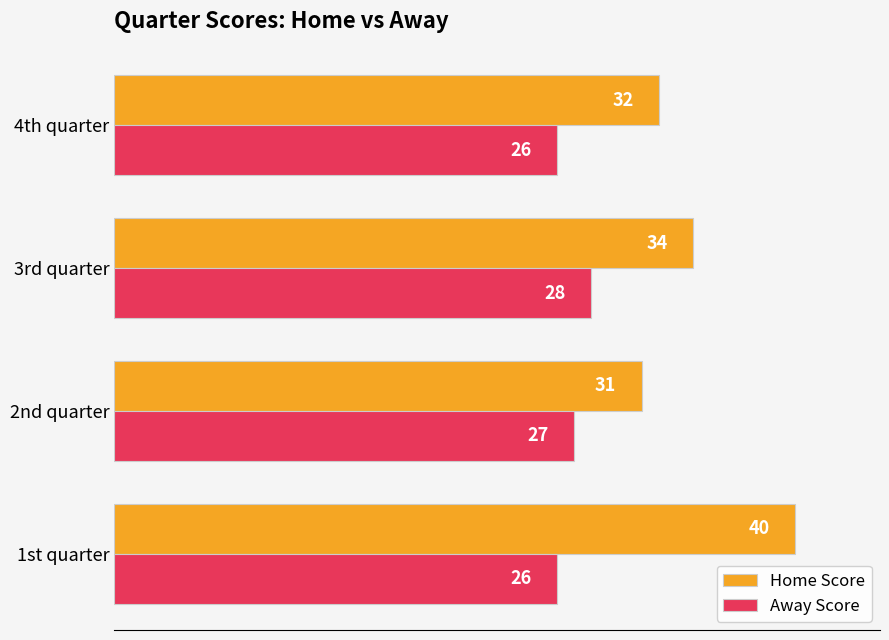

Rank the series by their average value, from lowest to highest.

Away Score, Home Score